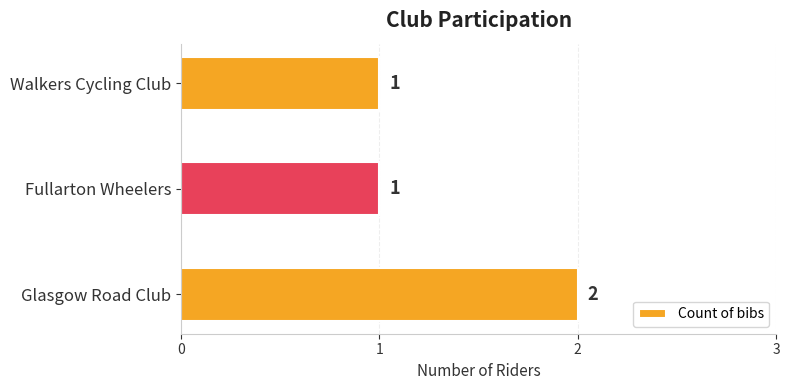

The value at Walkers Cycling Club is 1. True or false?

True